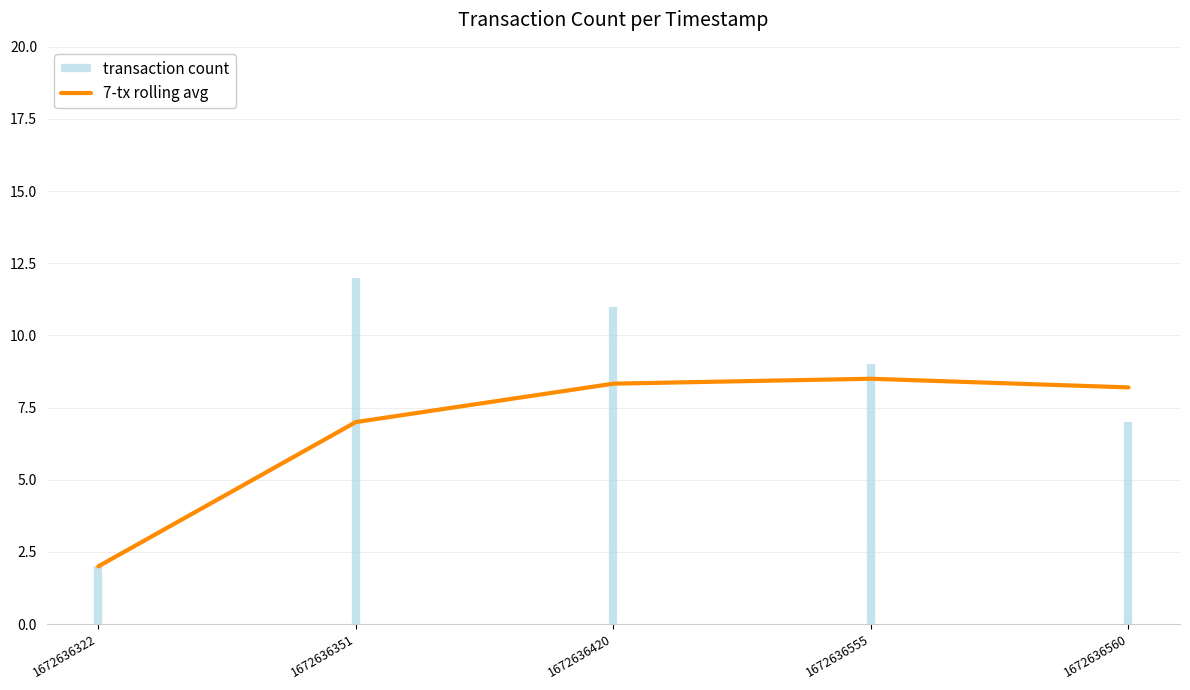

Which category has the highest value across all series?

1672636555